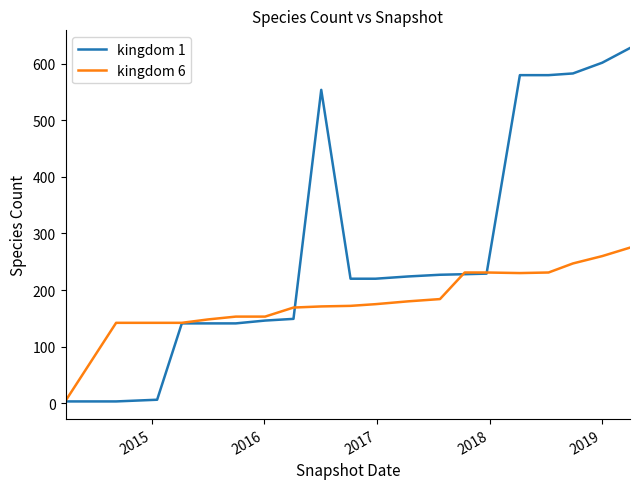

How many values in the kingdom 1 series are below 224?

10